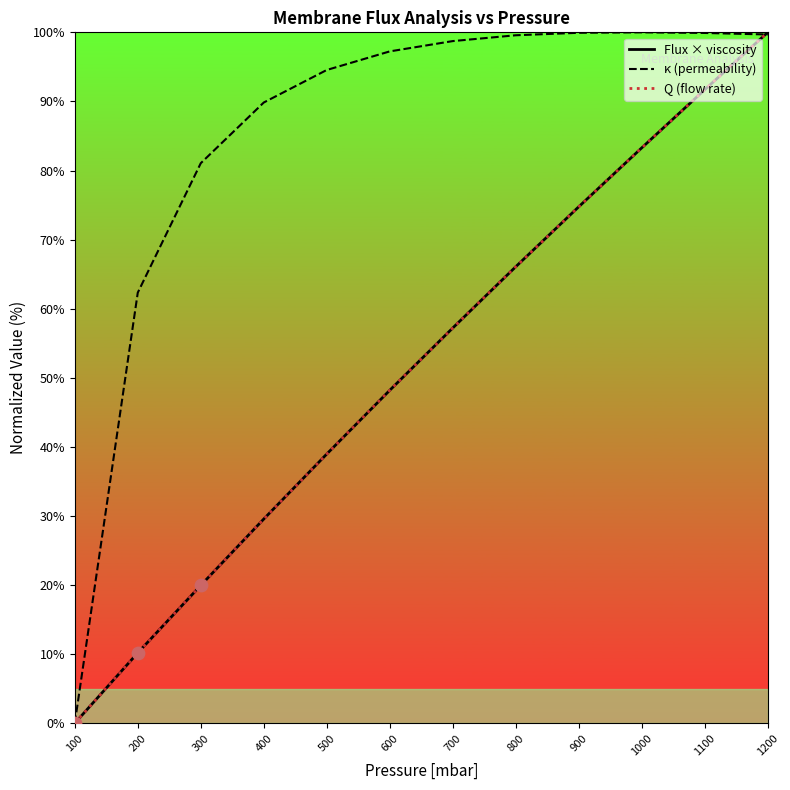

Is the value of Q (flow rate) at 900 greater than the value of κ (permeability) at 300?

No